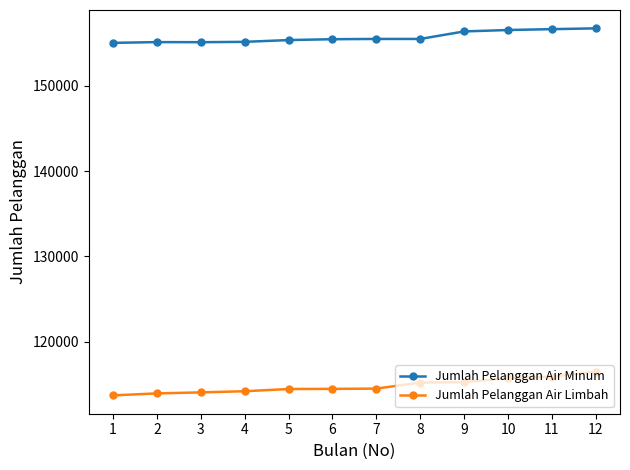

Is it true that Jumlah Pelanggan Air Minum equals 279756 at 9?

False